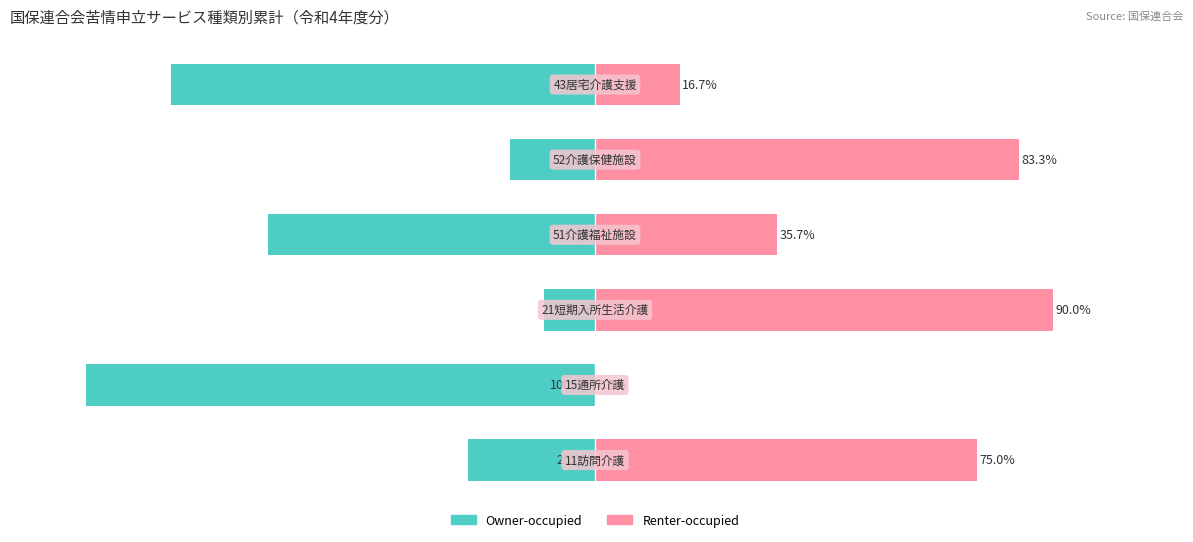

Is it true that Owner-occupied equals -124.8 at 5?

False